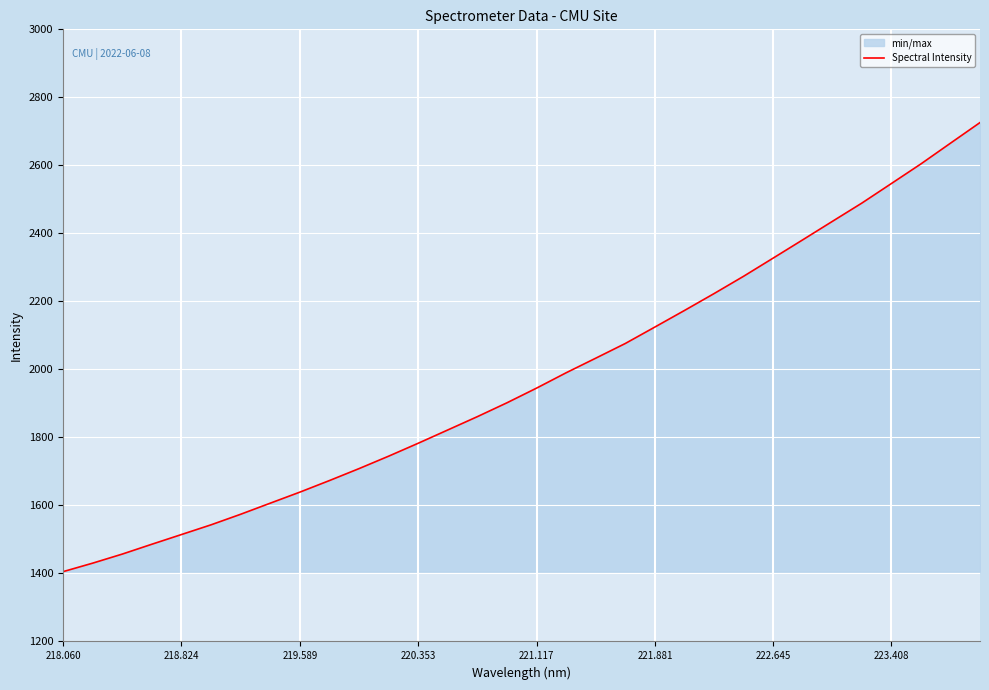

What is the approximate value at 219.589?

1639.2